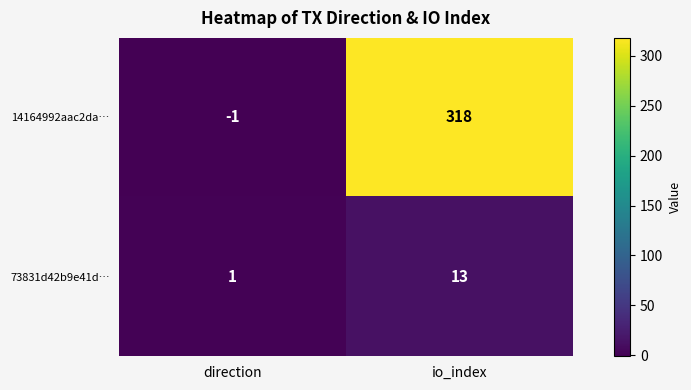

Reading right to left, transcribe all the data shown in this chart.

14164992aac2da…: 318	-1
73831d42b9e41d…: 13	1